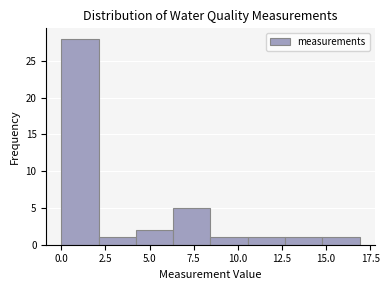

Over which range of the x-axis is the bar tallest?

0.0 to 2.0